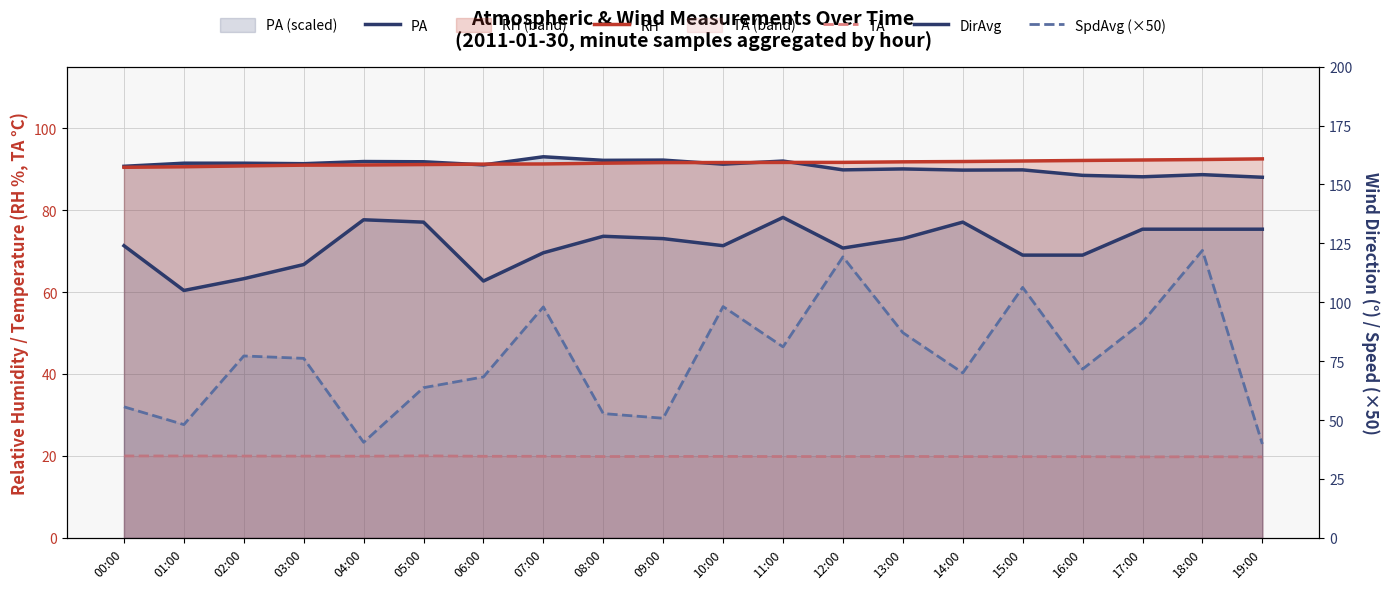

Which category has the highest value across all series?

11:00